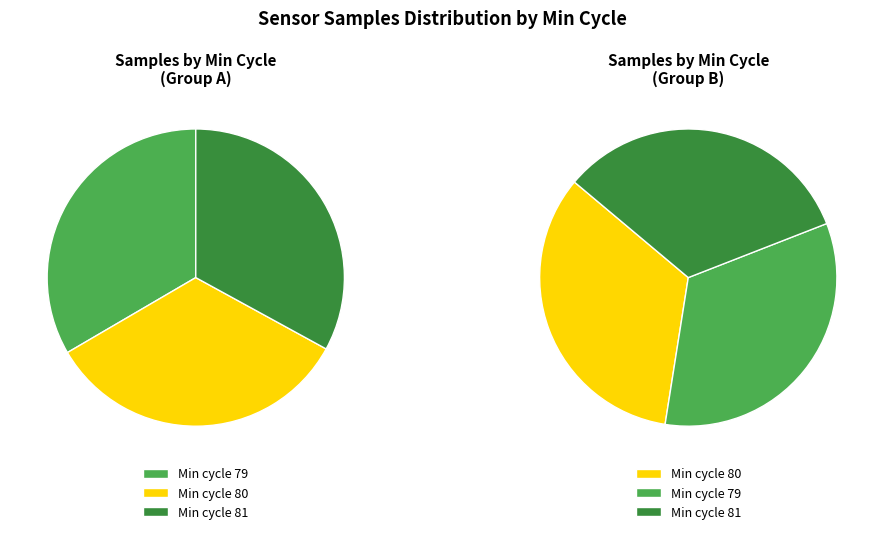

Does 79 account for over 50% of the chart?

No